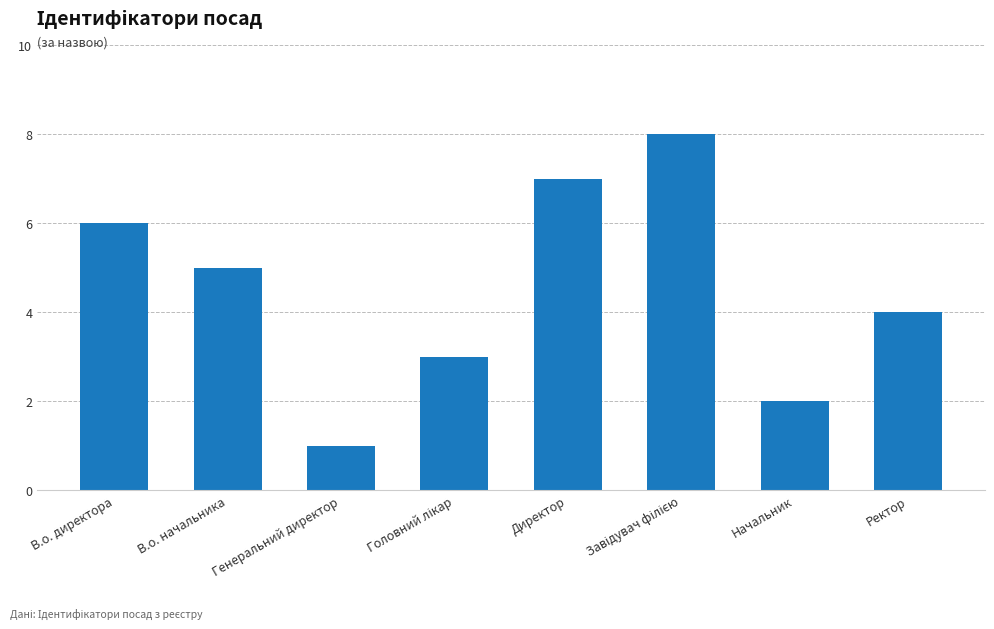

At which category does the chart reach its minimum across all series?

Генеральний директор